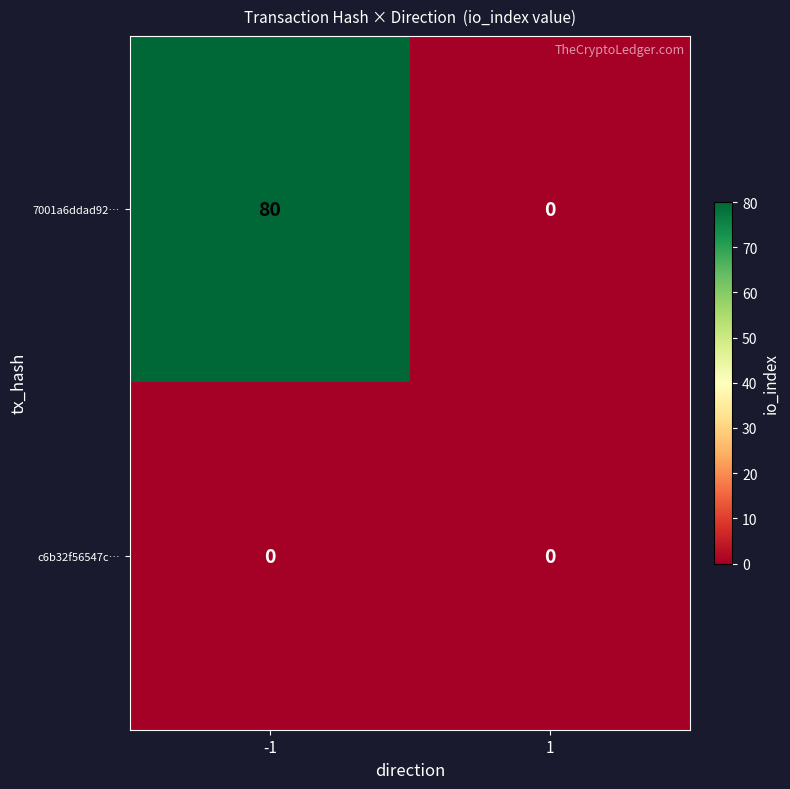

How many distinct data groups are displayed?

2